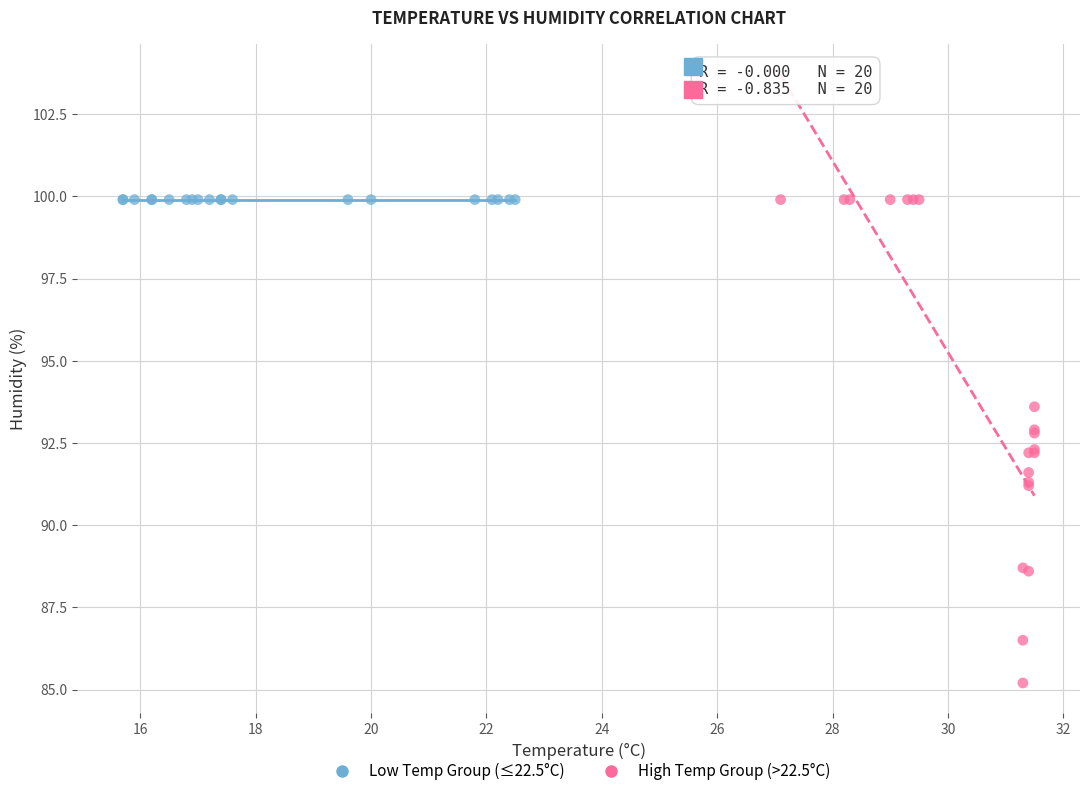

Which series contains the lowest Y value?

High Temp Group (>22.5°C)